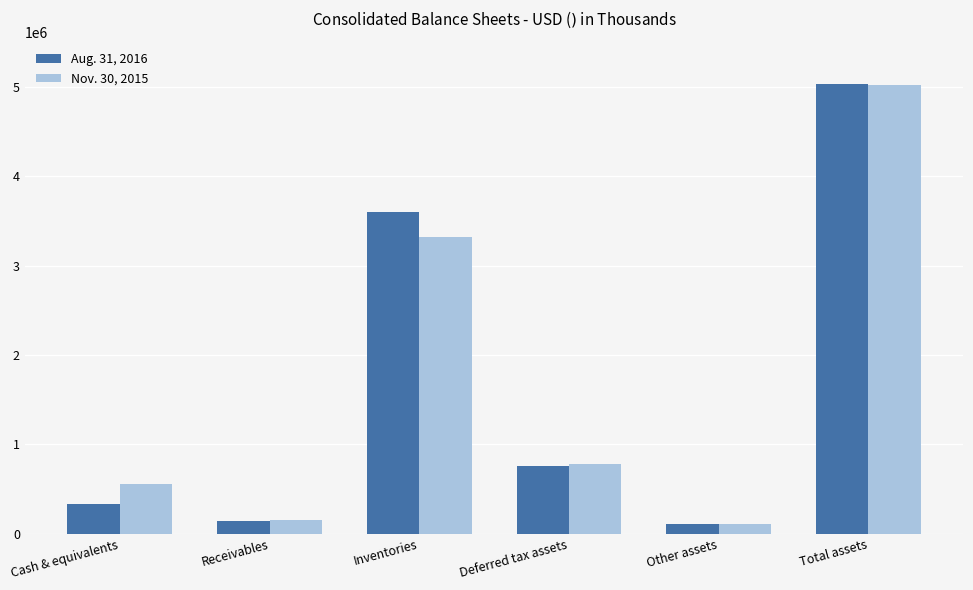

At which label does Nov. 30, 2015 first exceed 782196?

Inventories